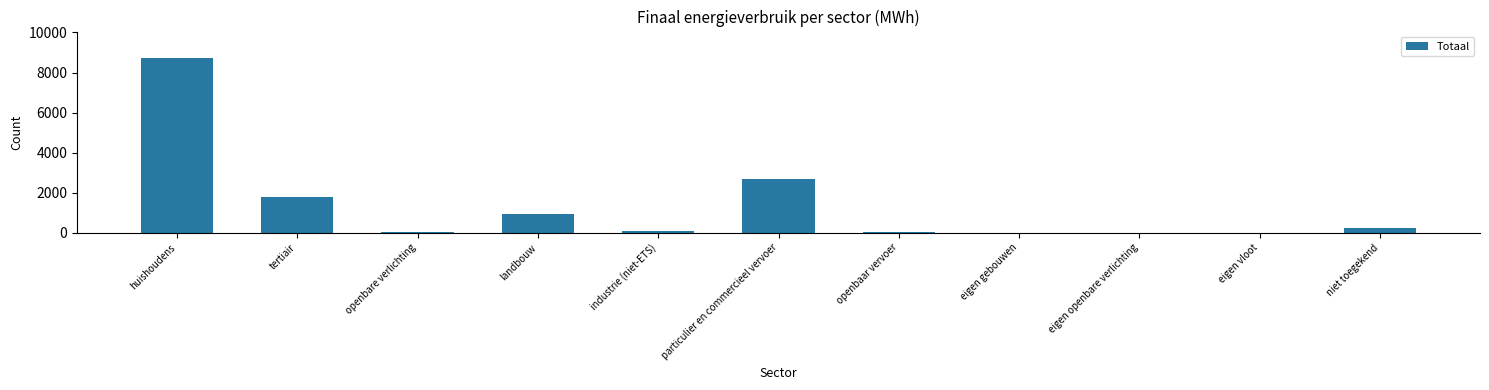

Where is the data nearest to the value 4367?

particulier en commercieel vervoer